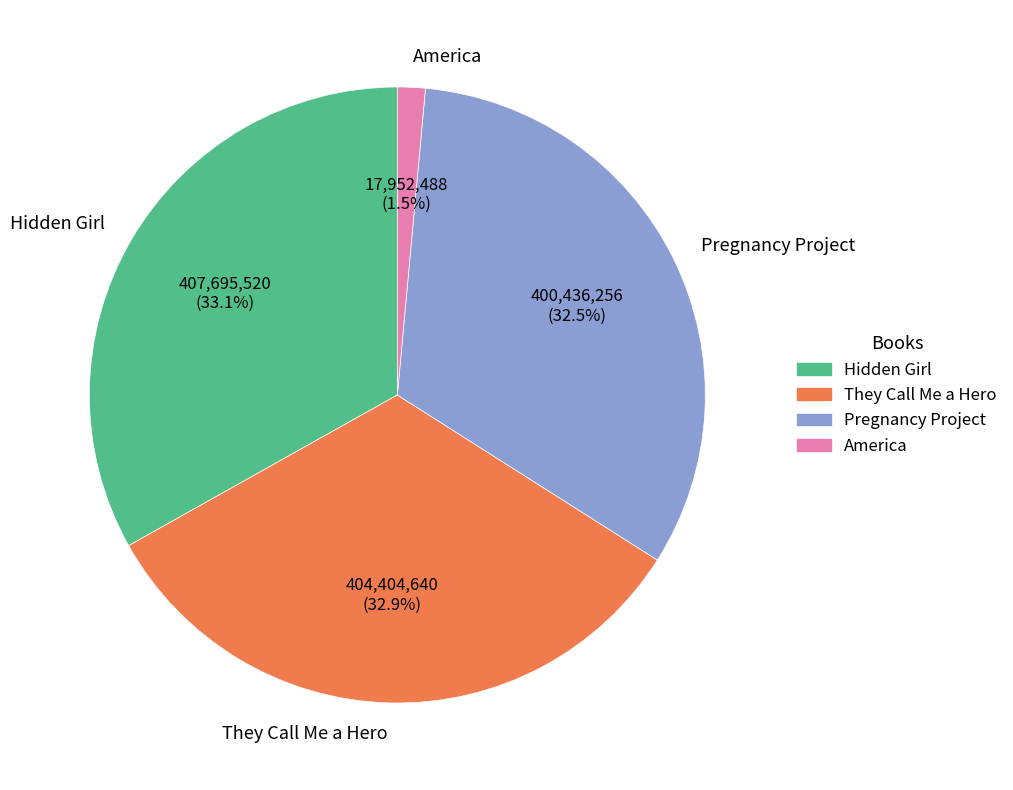

Does Hidden Girl account for over 50% of the chart?

No